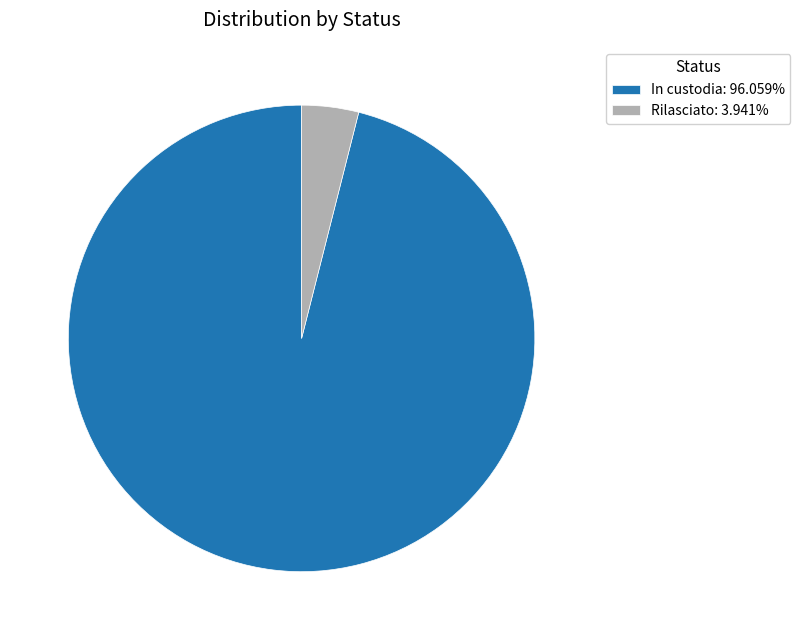

Is there any slice that represents more than half of the pie?

Yes